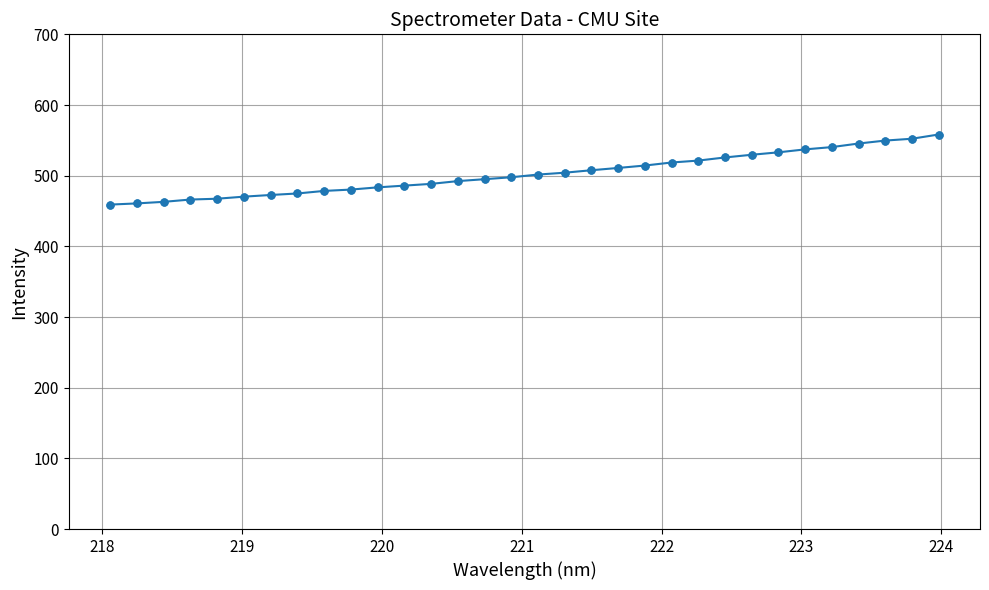

What is the minimum value shown in the chart?

459.1